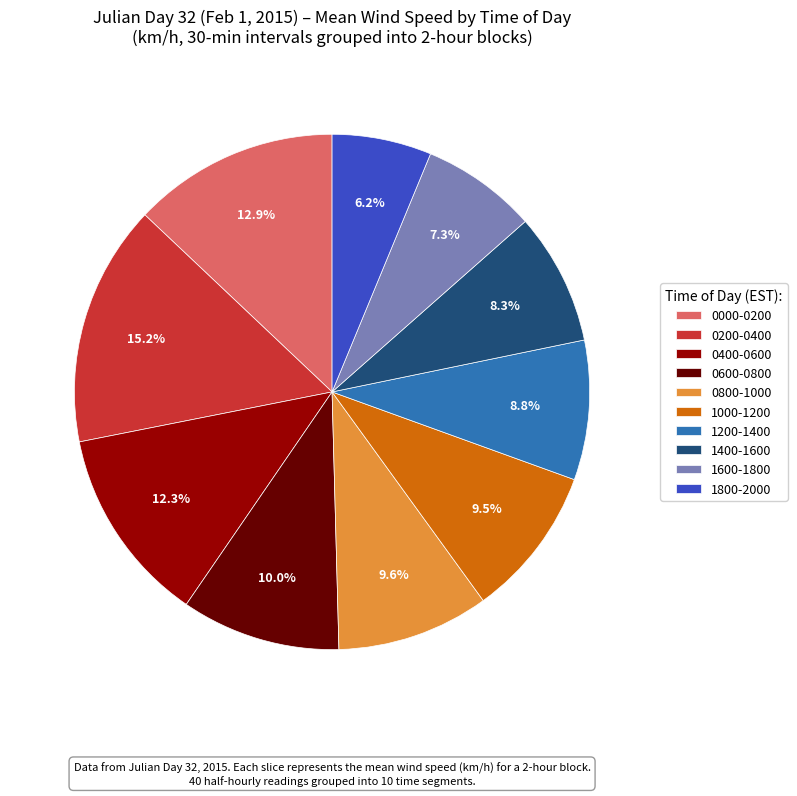

Which category has the biggest portion of the pie?

0200-0400